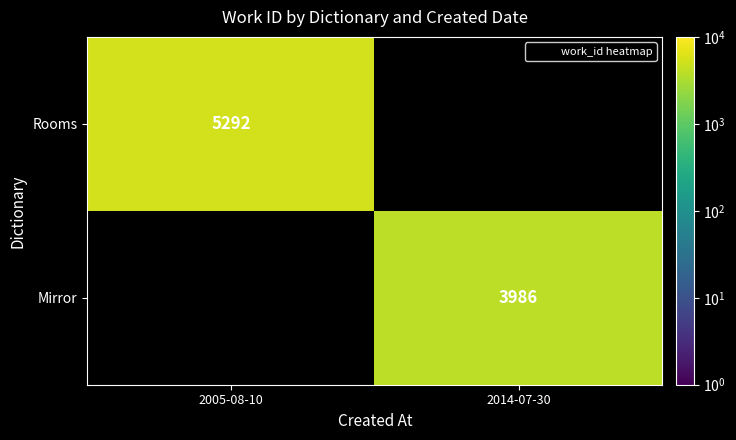

What is the greatest value displayed?

5292.0